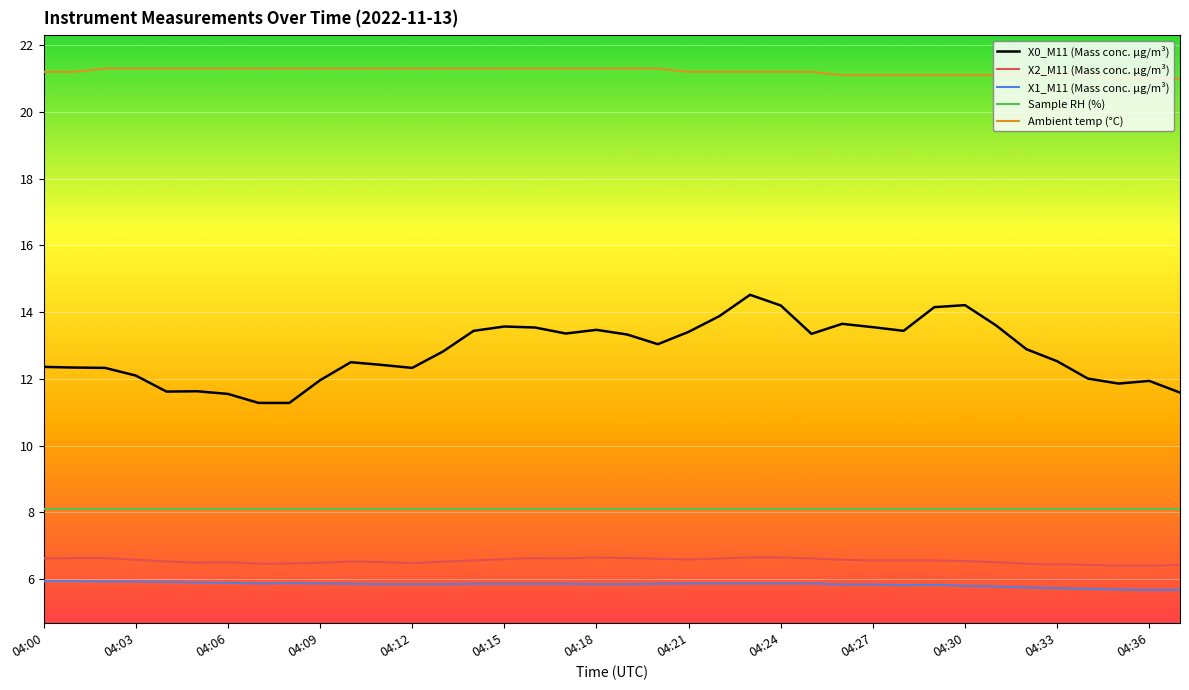

What is the greatest value displayed?

21.3